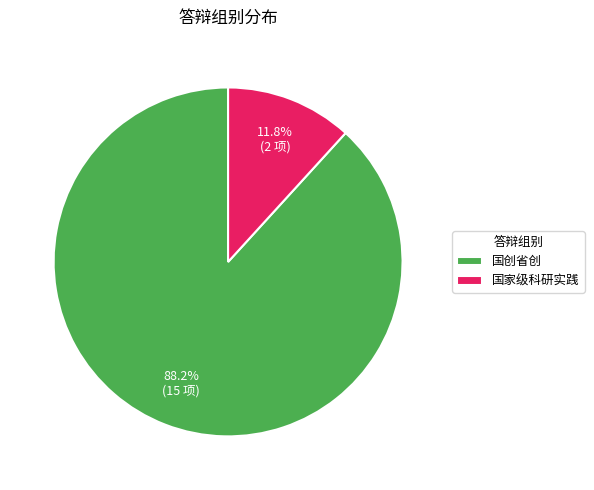

Combined, what portion of the pie is 国家级科研实践 and 国创省创?

100.0%